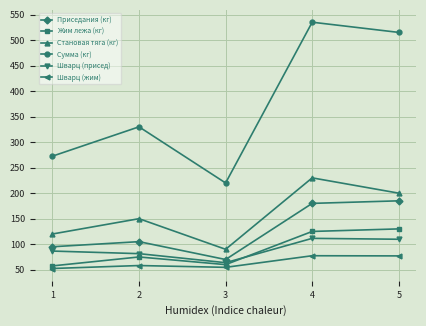

The value of Шварц (жим) at 2 is 58.2. True or false?

True